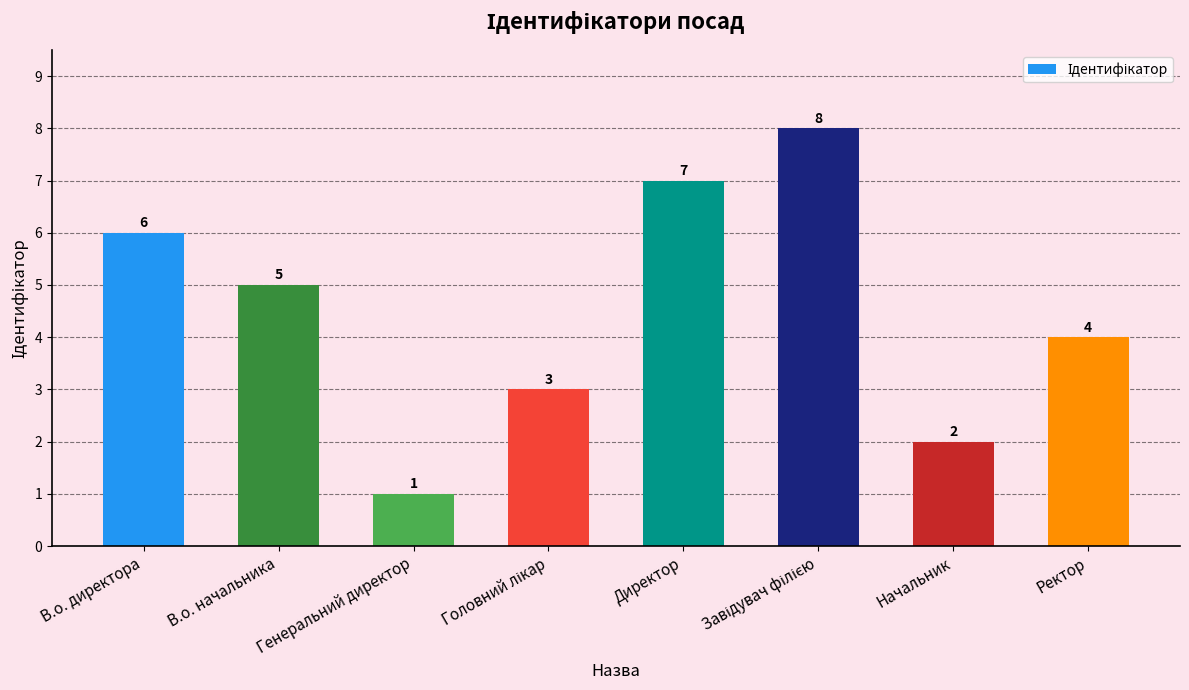

Which label corresponds to the smallest value in the chart?

Генеральний директор